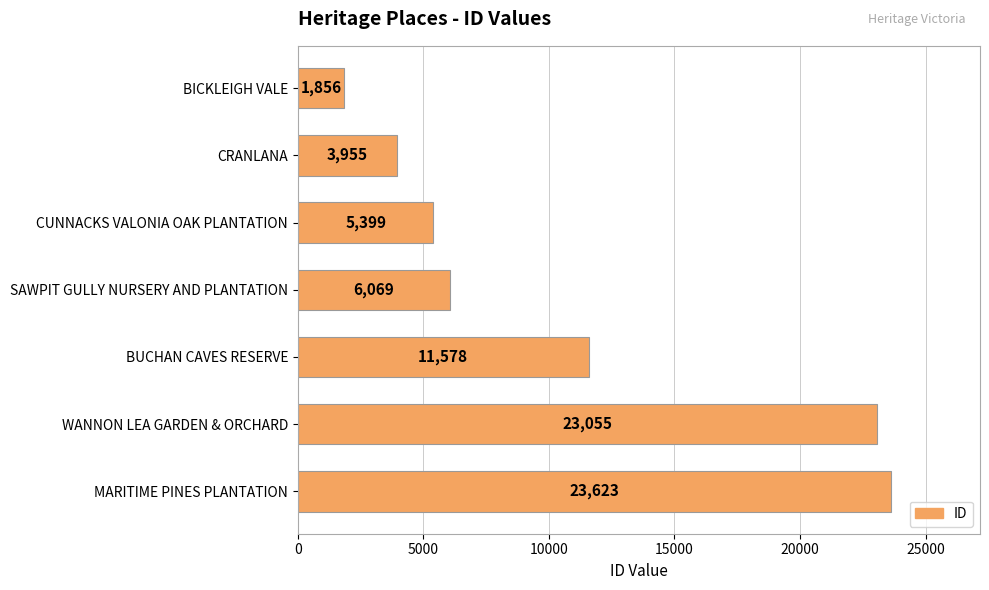

How many data points does each series have?

7